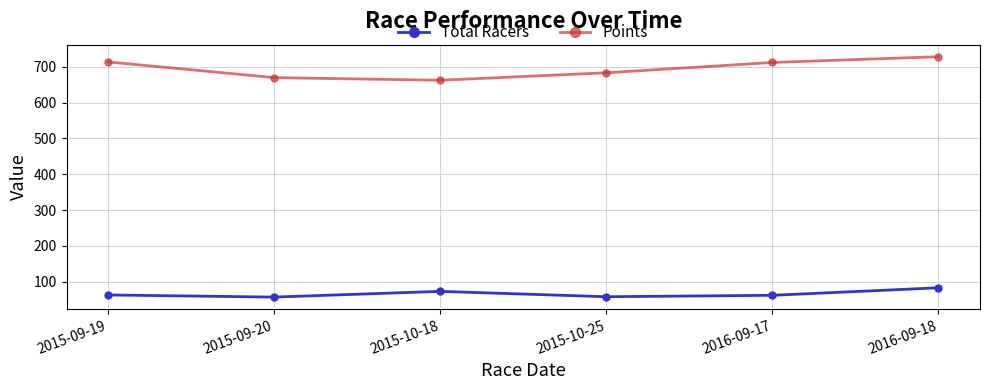

What value does the Total Racers series have at 2015-09-20?

57.0